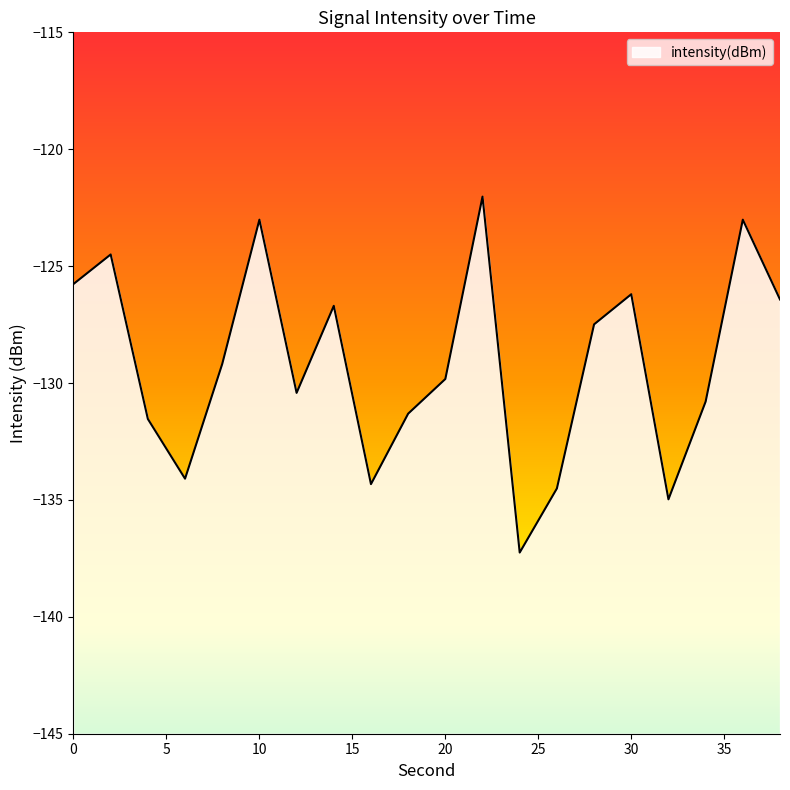

What is the change in value from 34 to 38?

+4.4